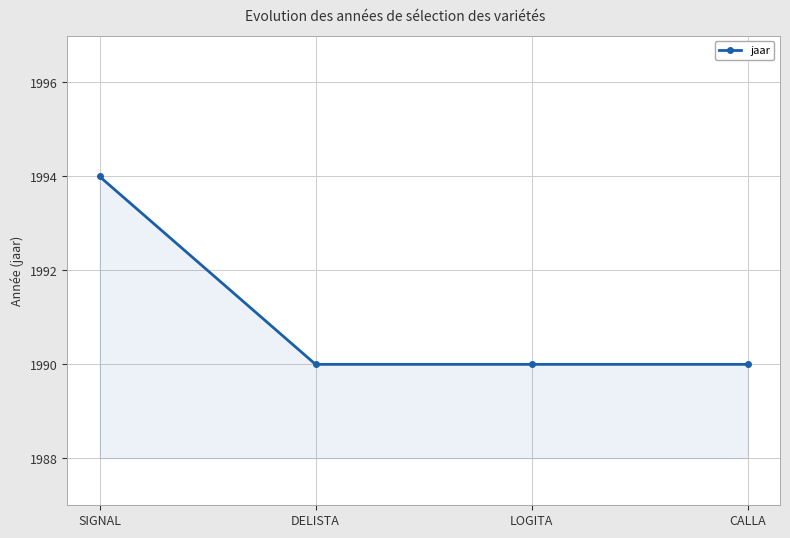

What is the difference between the maximum and minimum values?

4